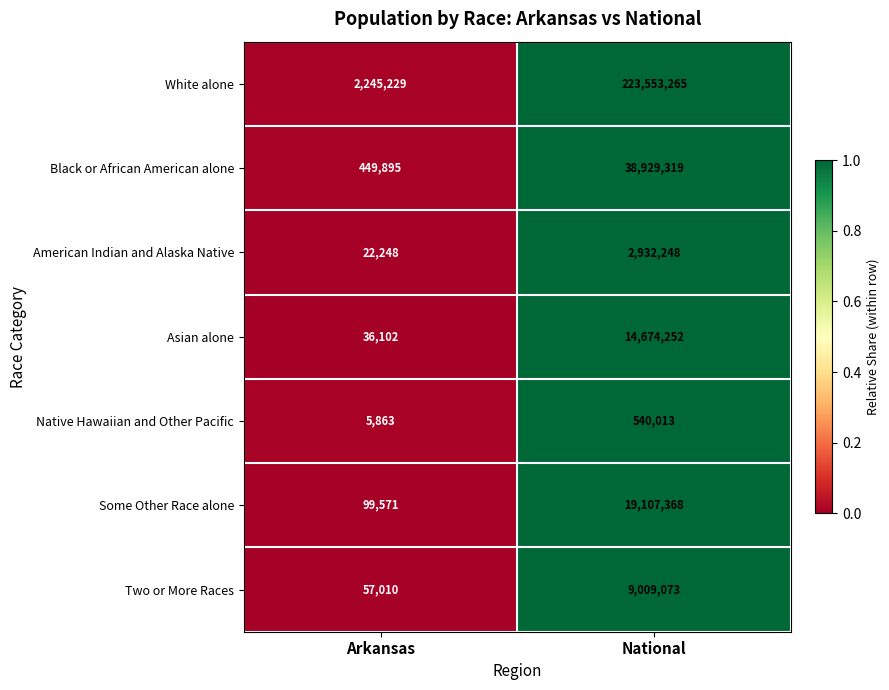

Where is Some Other Race alone nearest to the value 9603469?

Arkansas